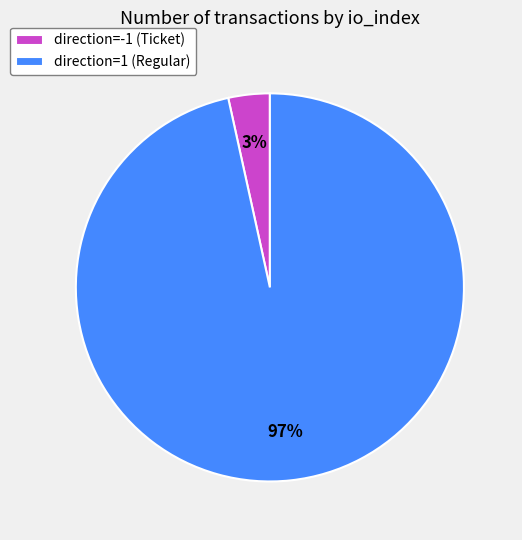

Which slice is the smallest?

direction=-1 (Ticket)